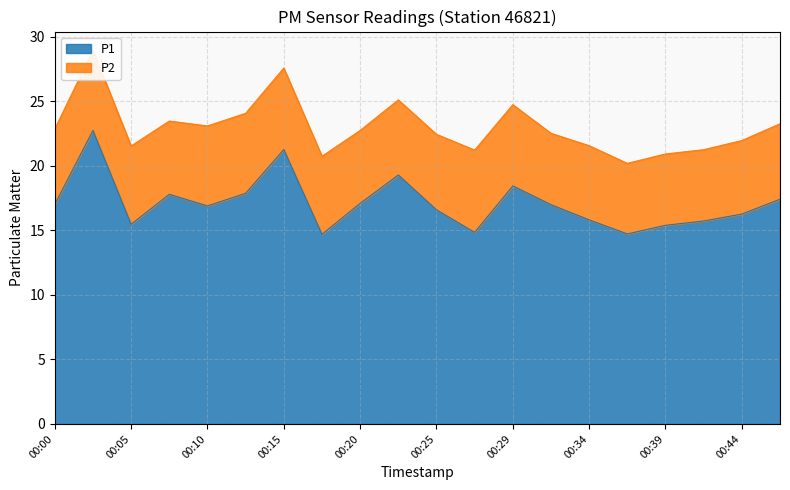

Approximately how many times larger is the value at 00:00 compared to 00:20?

1.0